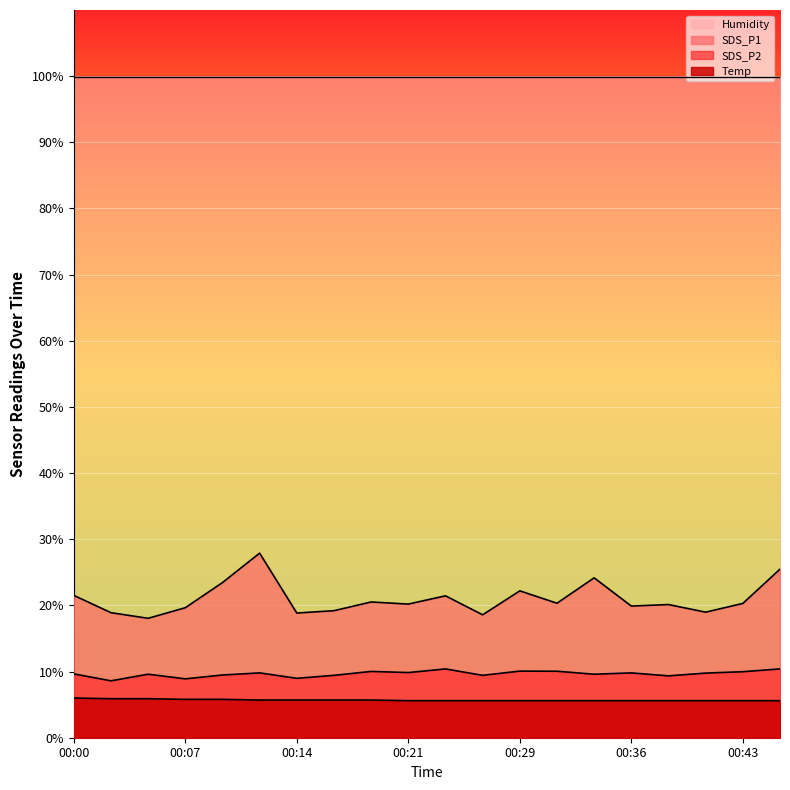

True or false: SDS_P1 and SDS_P2 intersect in this chart.

False